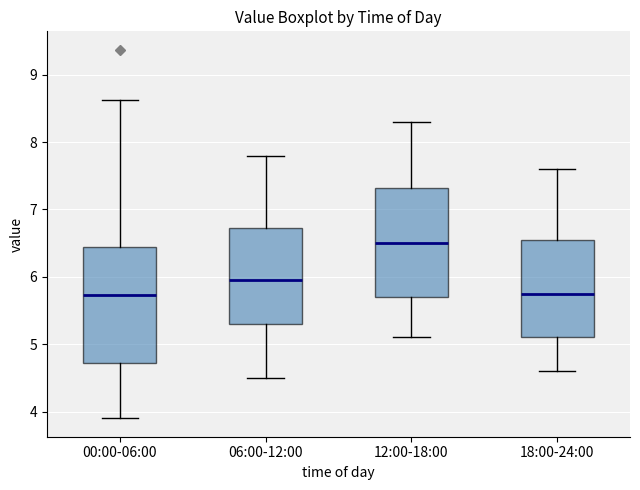

Where is the lower edge of the box for 06:00-12:00 on the y-axis? The values are not printed on the chart, so give them approximately, as read against the axis.

5.3